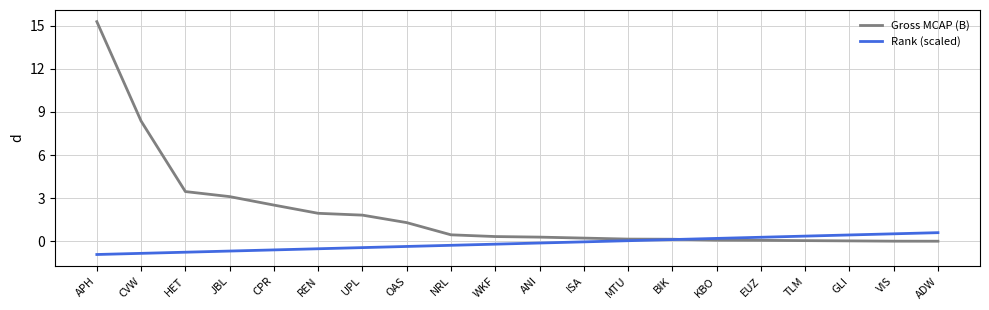

The Gross MCAP (B) series shows 0.0 at ADW. True or false?

True